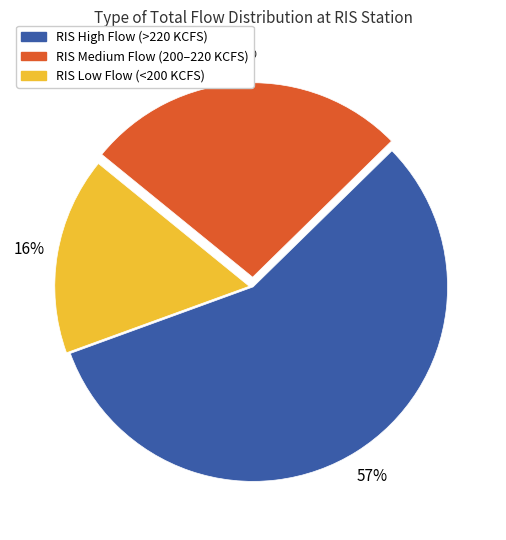

To the nearest percent, what is the average slice percentage?

33%